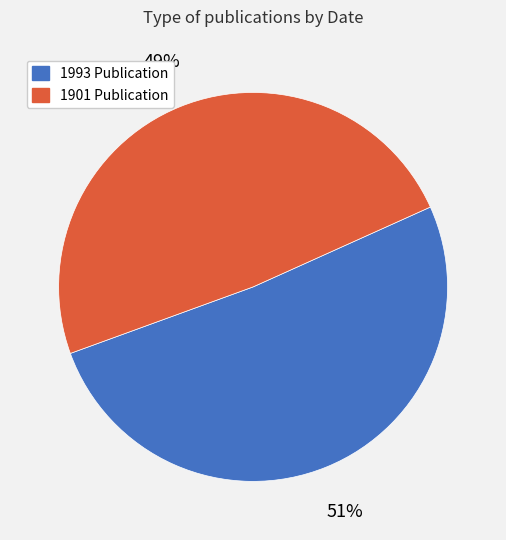

The 1901 Publication slice represents 49% of the pie. True or false?

True